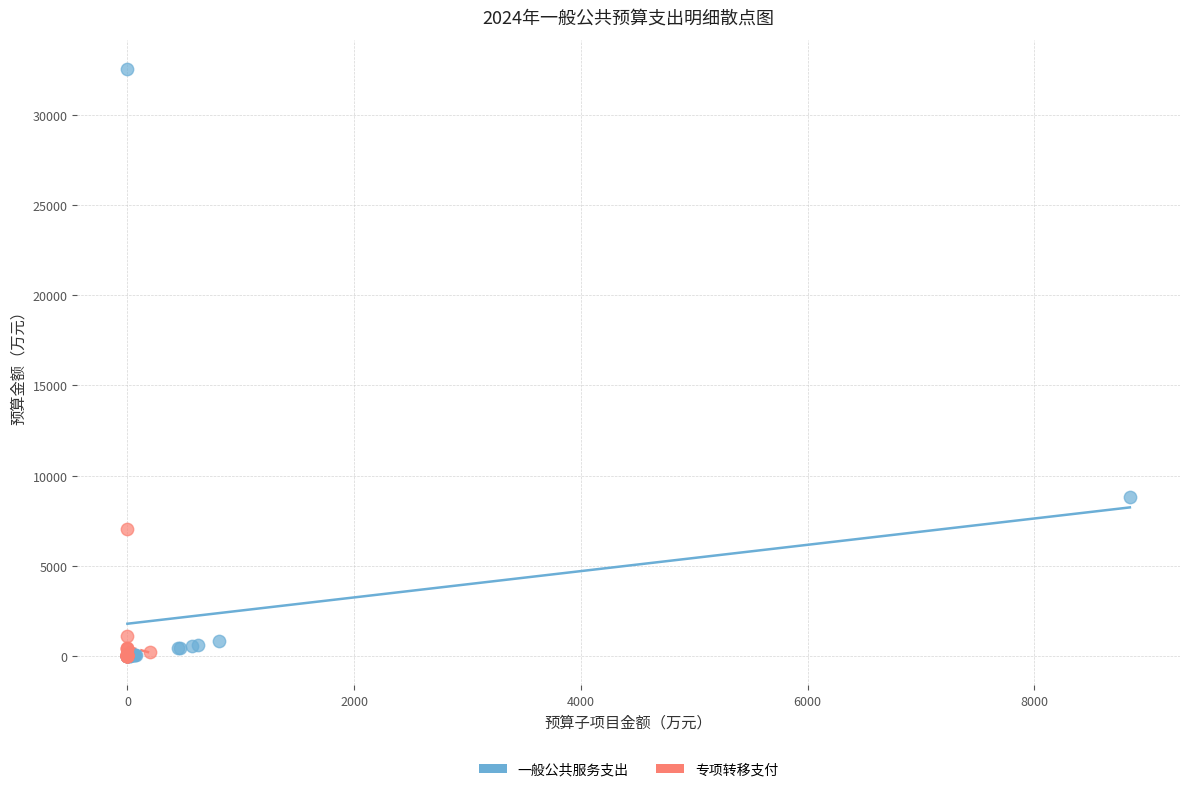

Which series has the widest spread of Y values?

一般公共服务支出